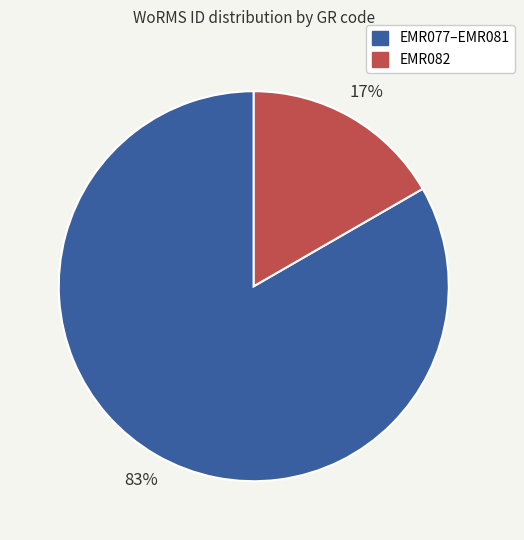

Is there a majority slice in this chart?

Yes